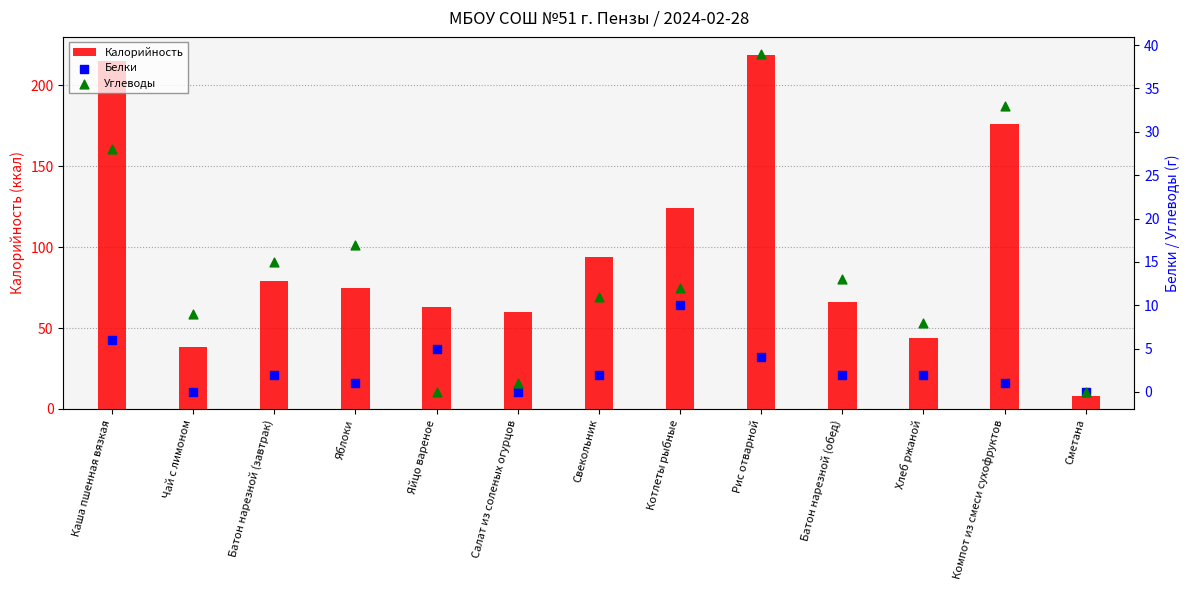

At which category is the sum across all series the highest?

Рис отварной